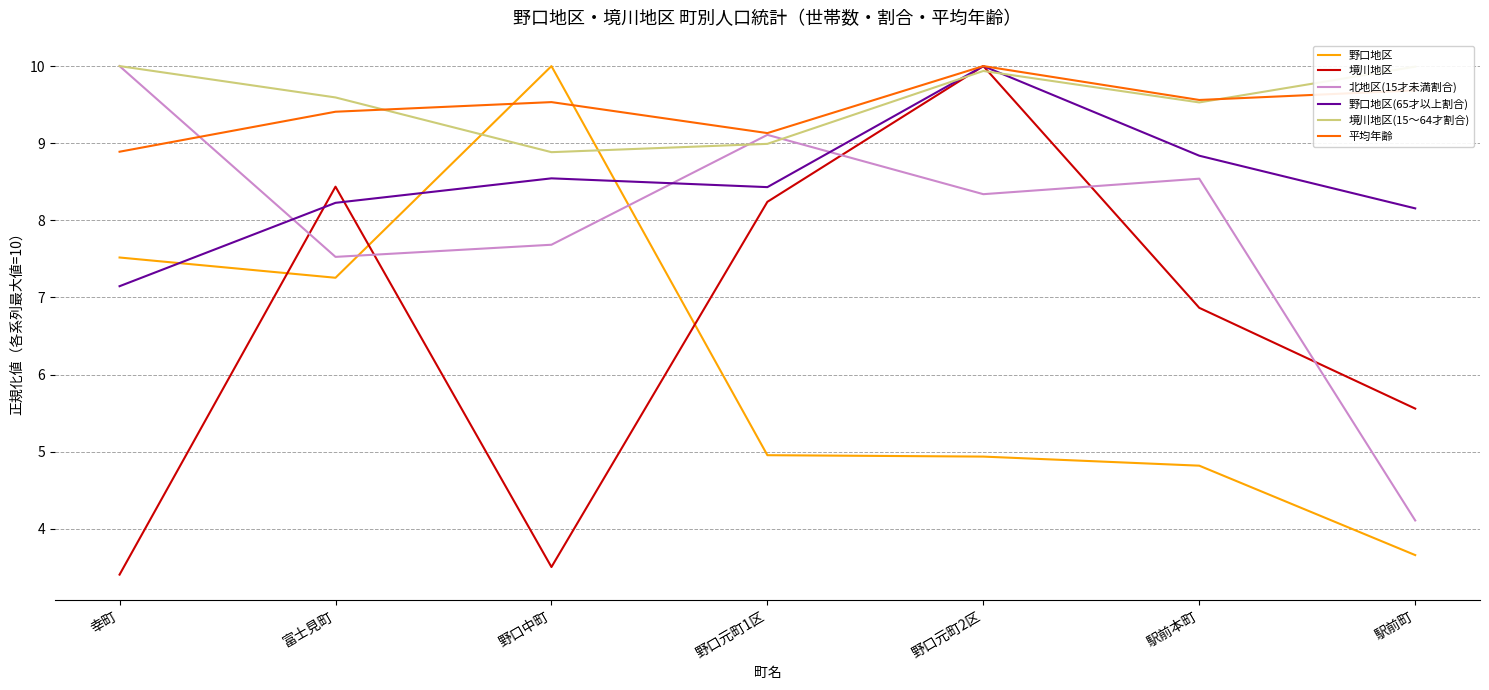

What is the approximate value of 野口地区(65才以上割合) at 野口元町2区?

10.0